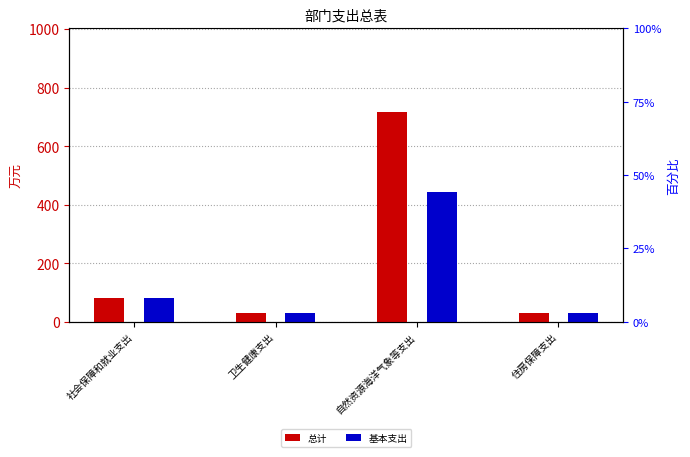

Reading left to right, transcribe all the data shown in this chart.

总计: 79.5	30.6	715.9	28.2
基本支出: 79.5	30.6	442.7	28.2